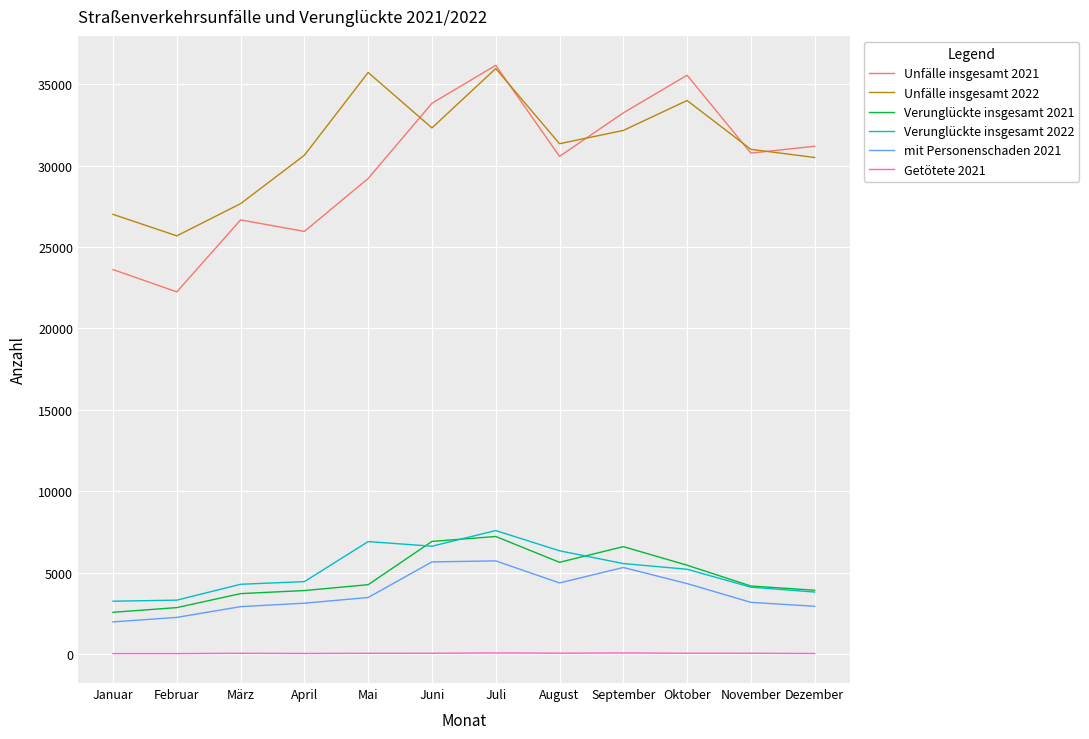

Is the value of Verunglückte insgesamt 2022 at April greater than the value of Getötete 2021 at Juli?

Yes